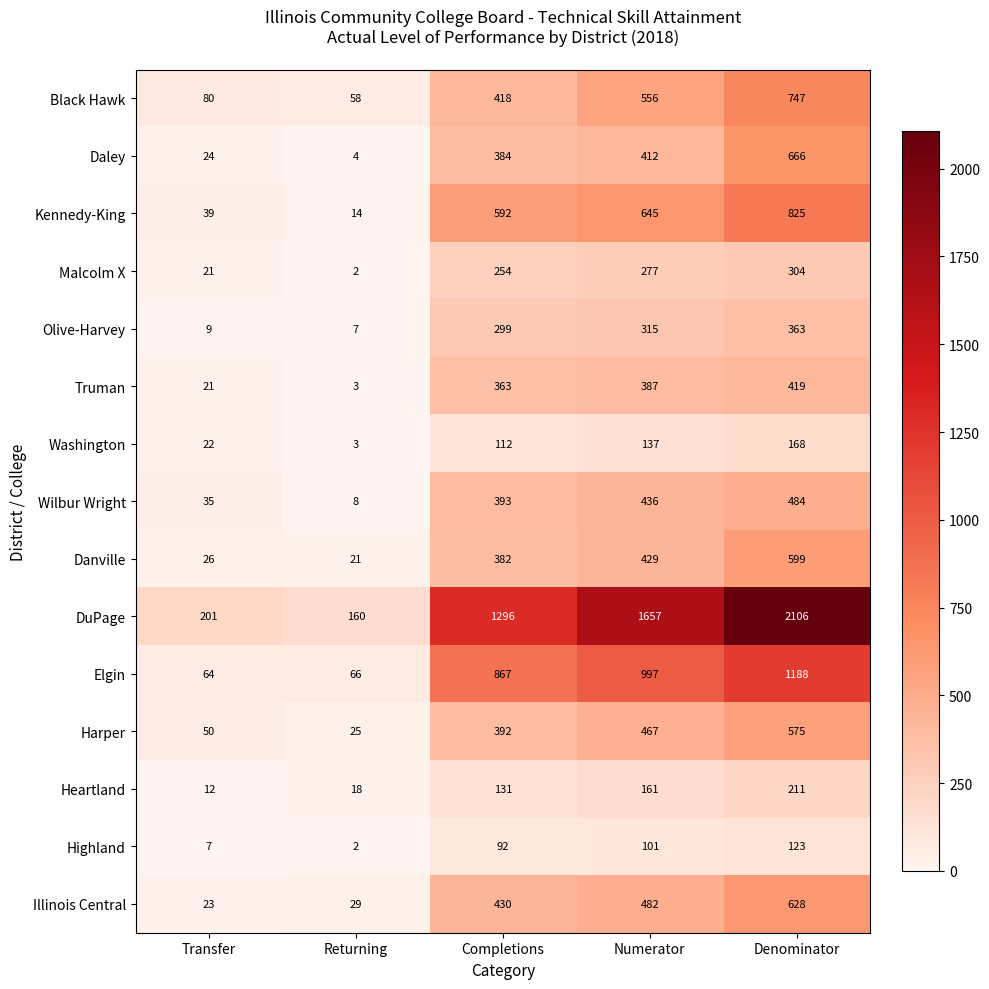

Where is Kennedy-King nearest to the value 419?

Completions